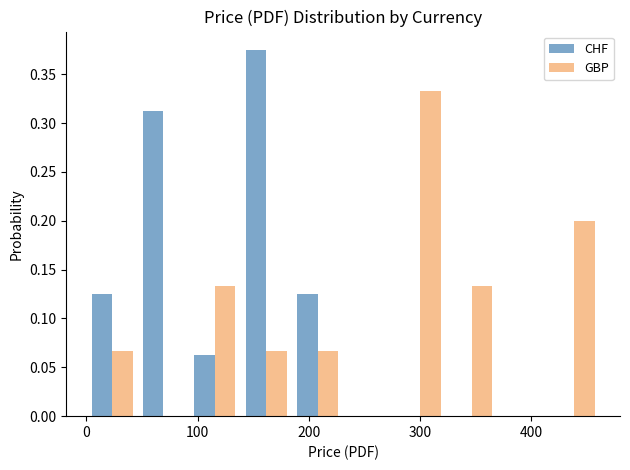

Reading left to right, list every range on the x-axis with the height of the bar of each series over it. Neither the bar edges nor the heights are printed on the chart, so give them approximately, as read against the axes.

0 to 50: CHF=0.125	GBP=0.065
50 to 90: CHF=0.315	GBP=0
90 to 140: CHF=0.065	GBP=0.135
140 to 180: CHF=0.375	GBP=0.065
180 to 230: CHF=0.125	GBP=0.065
230 to 280: CHF=0	GBP=0
280 to 320: CHF=0	GBP=0.335
320 to 370: CHF=0	GBP=0.135
370 to 420: CHF=0	GBP=0
420 to 460: CHF=0	GBP=0.200